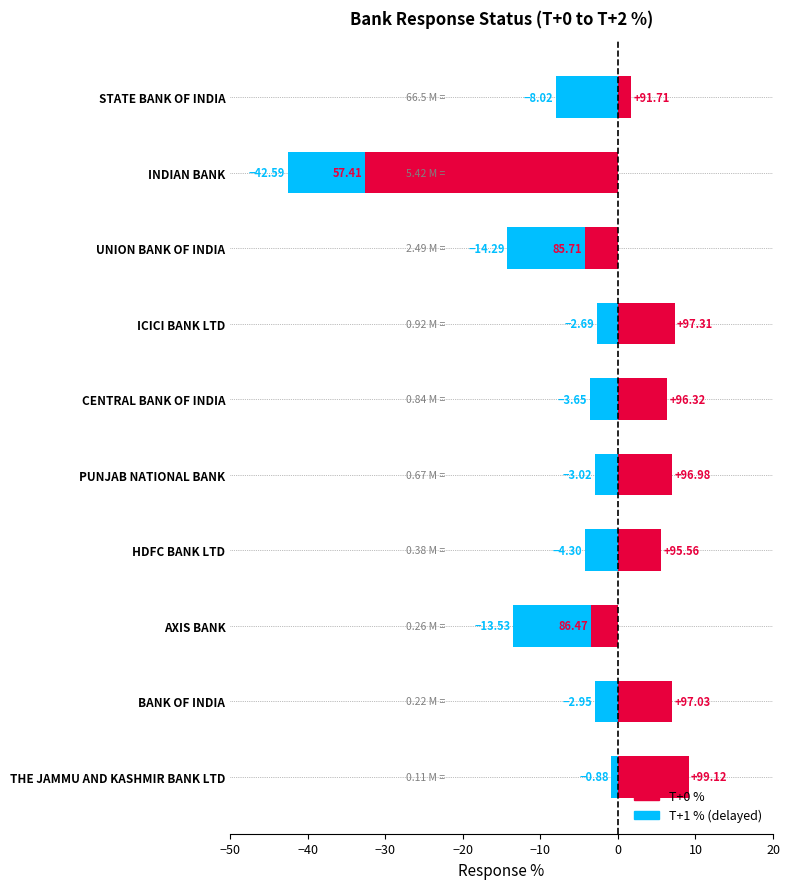

What position from the left is AXIS BANK?

8